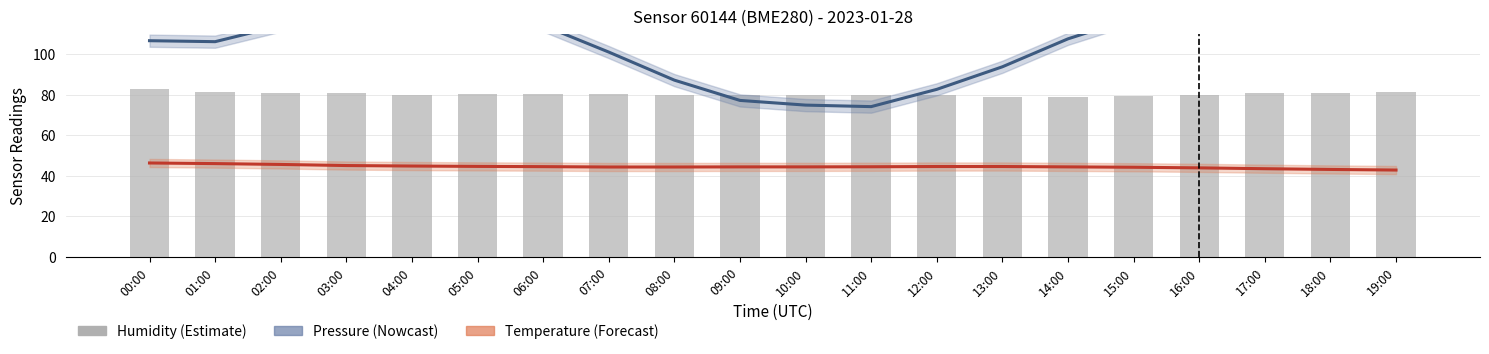

What is the sum of all temperature (Forecast) values?

890.1